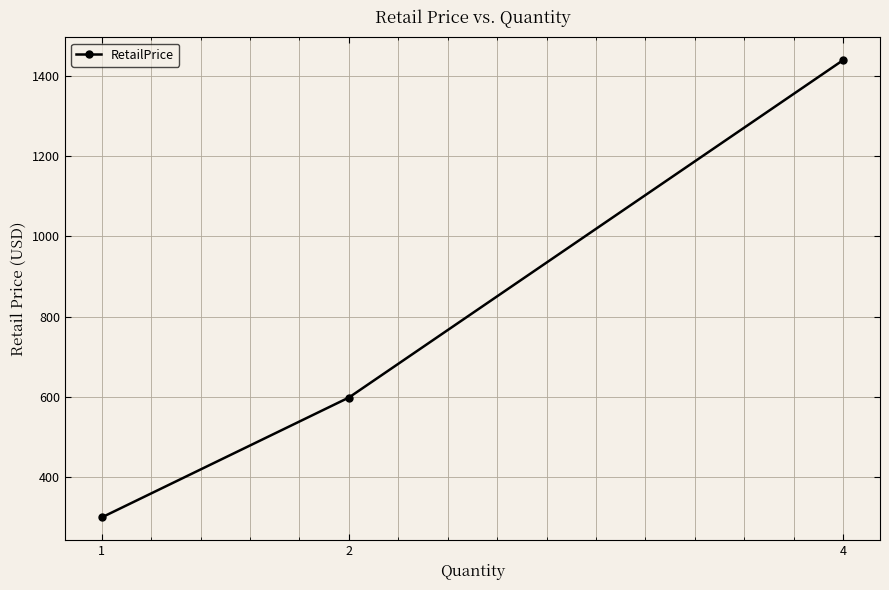

How many distinct data groups are displayed?

1